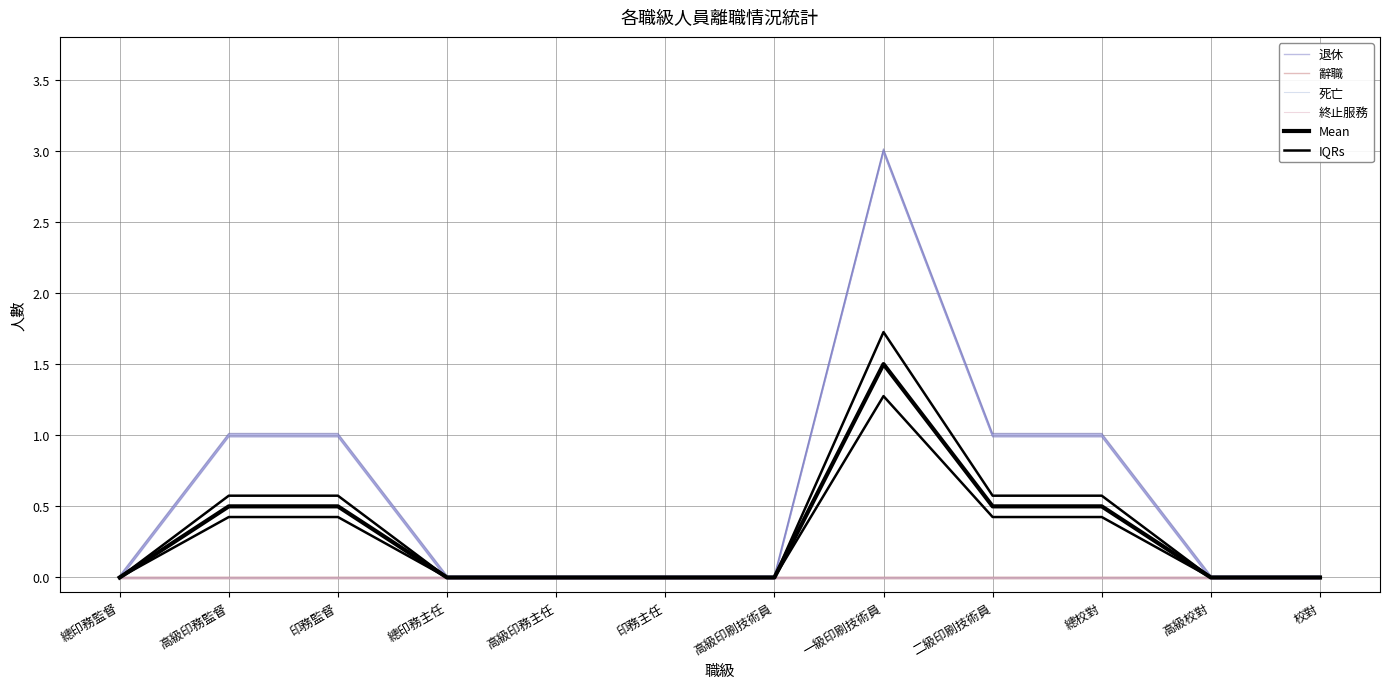

How many IQRs values are between 0 and 1?

11